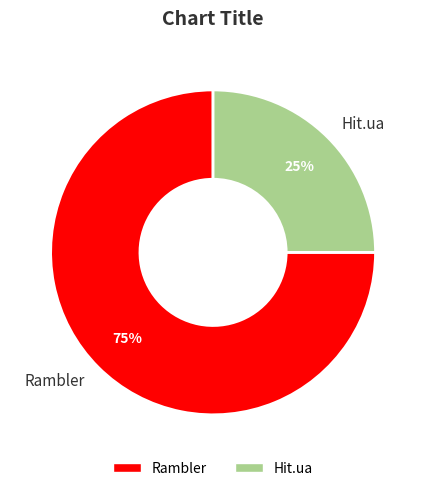

Approximately how many times larger is the value at Hit.ua compared to Rambler?

0.3